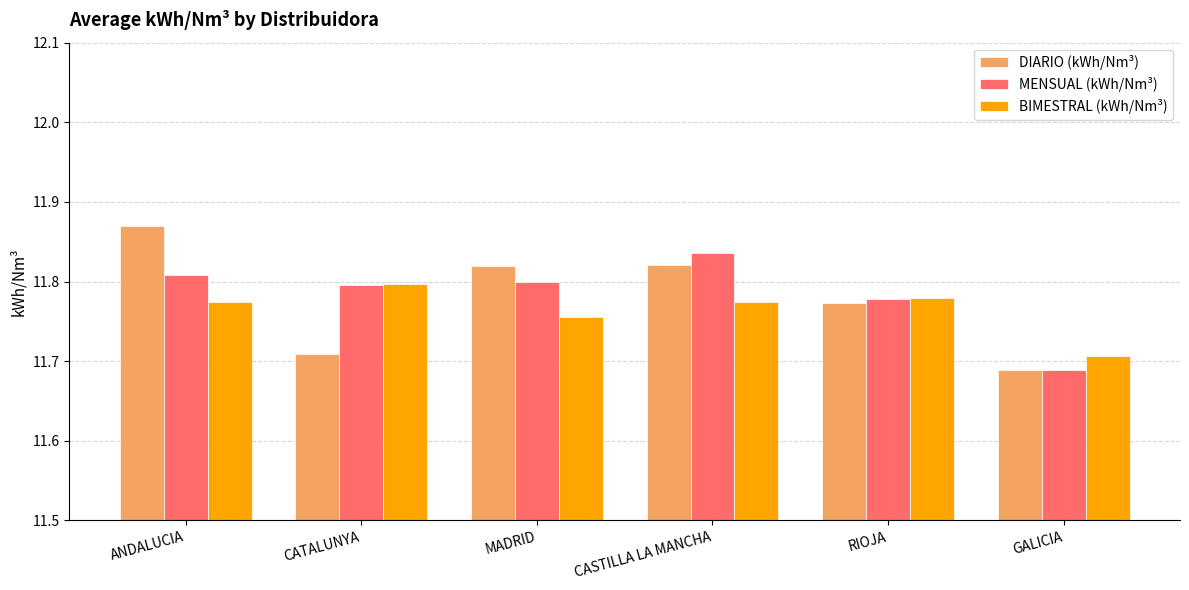

Which category has the highest value across all series?

ANDALUCIA